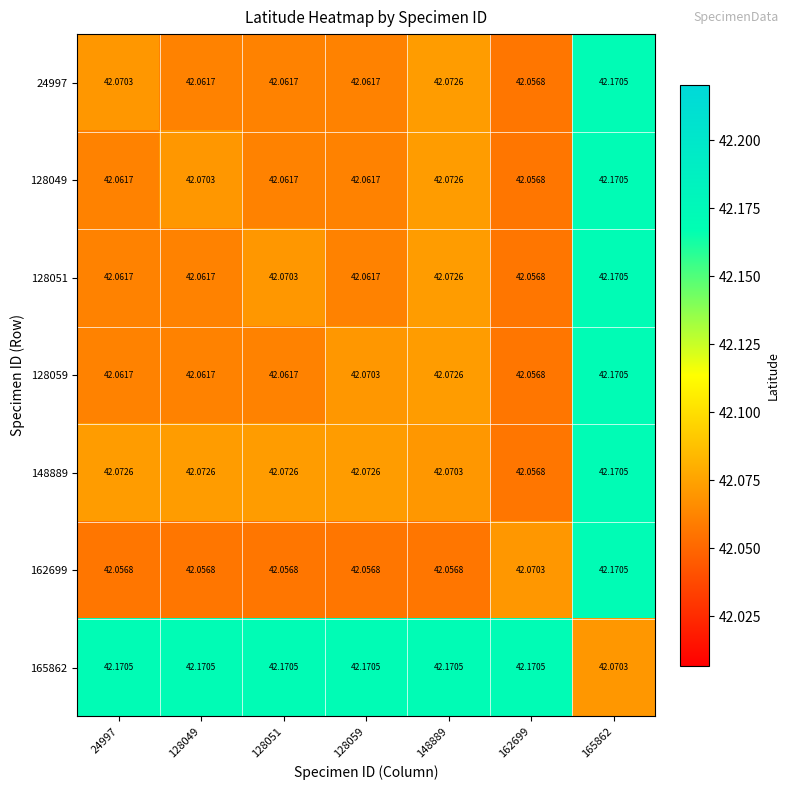

Is the value of 128049 at 24997 greater than the value of 128059 at 162699?

Yes